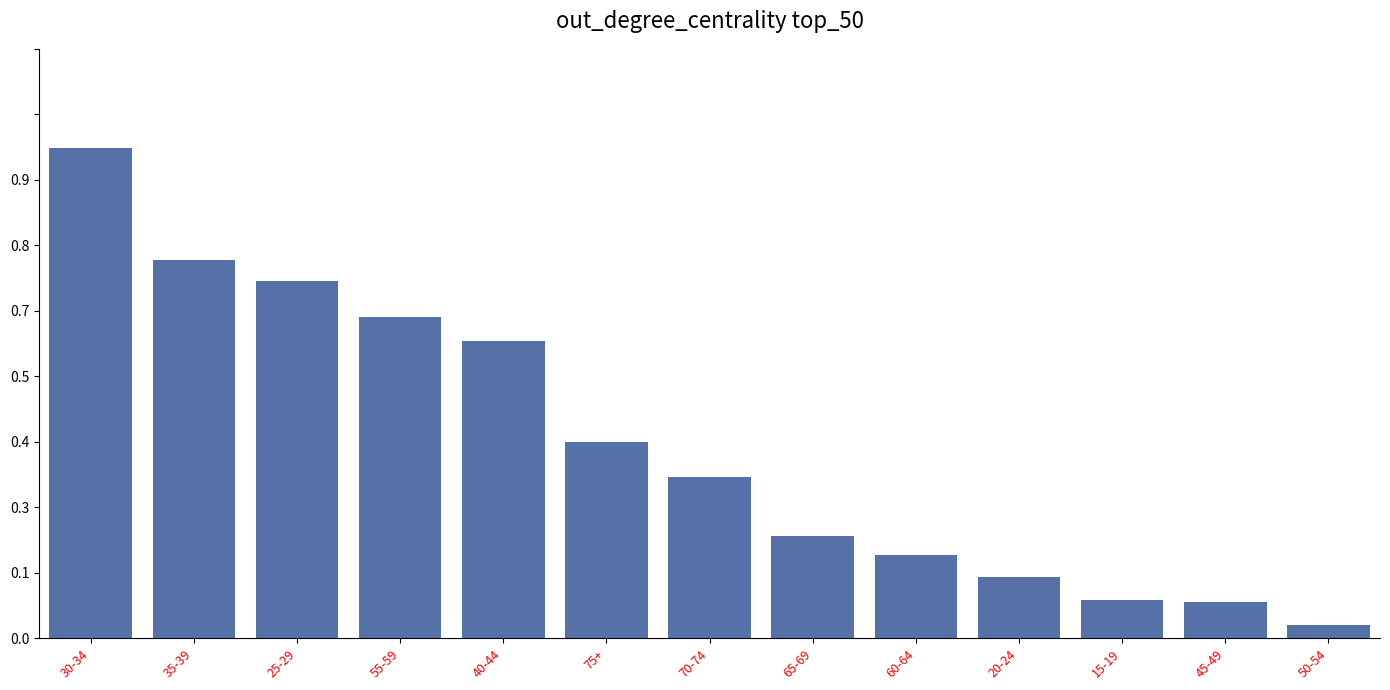

Which has a higher value, 25-29 or 45-49?

25-29